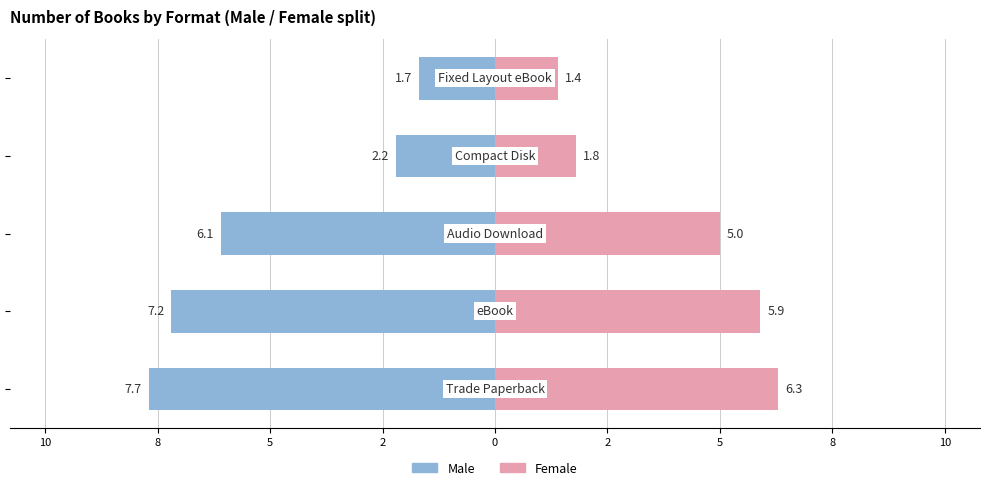

At how many categories does at least one series exceed 1?

5